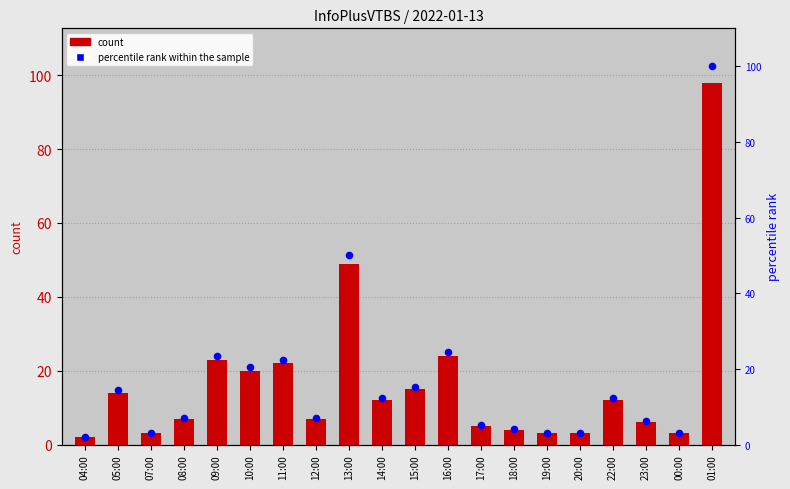

What is the total value across all series at 09:00?

46.5